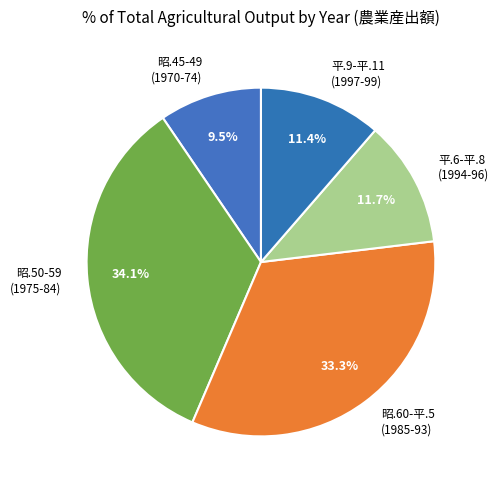

Between 平.9-平.11 (1997-99) and 昭.60-平.5 (1985-93), which is larger?

昭.60-平.5 (1985-93)